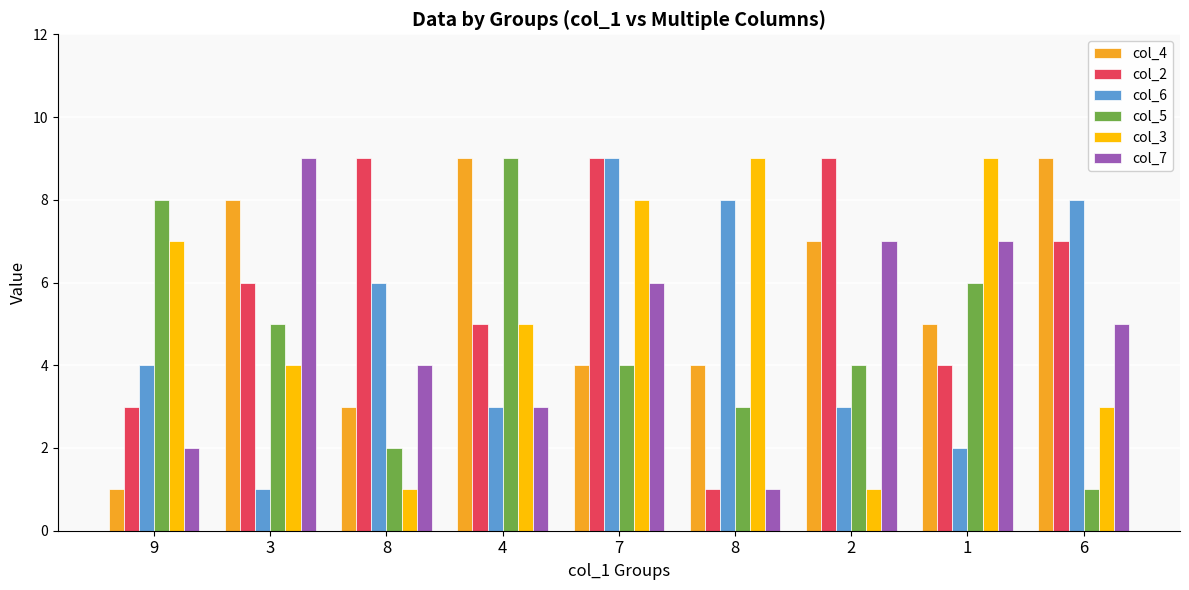

At how many categories does at least one series exceed 7?

9